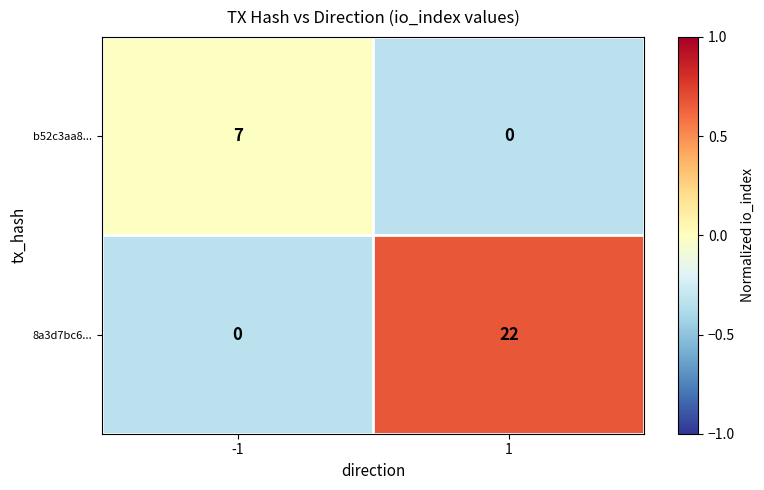

Rank the series at 1 from lowest to highest value.

b52c3aa8..., 8a3d7bc6...